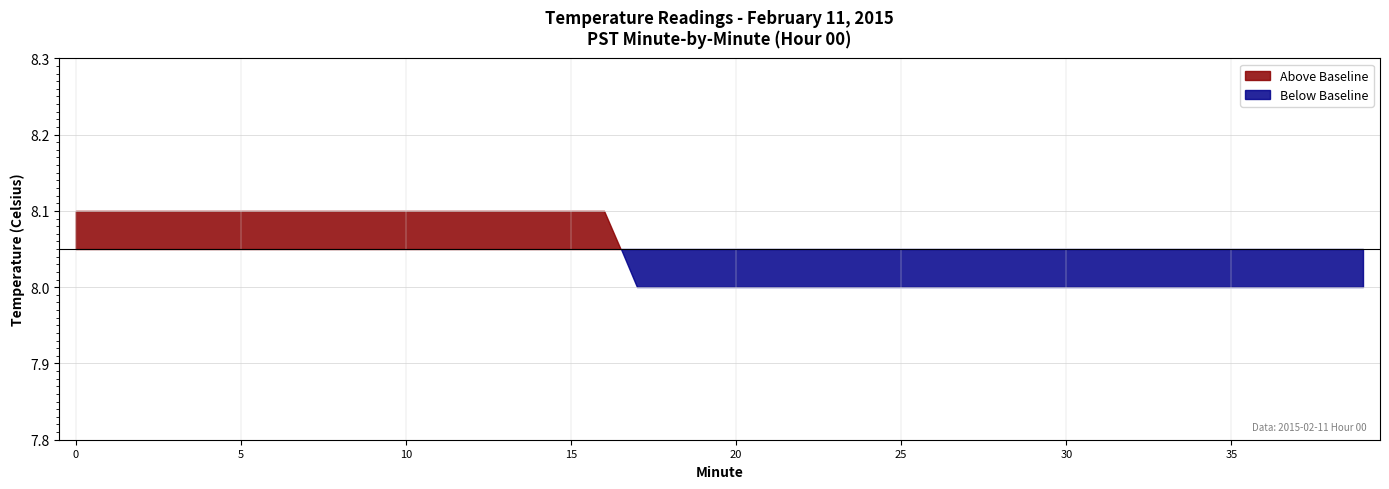

Reading left to right, extract all data points from this chart.

0=8.1	1=8.1	2=8.1	3=8.1	4=8.1	5=8.1	6=8.1	7=8.1	8=8.1	9=8.1	10=8.1	11=8.1	12=8.1	13=8.1	14=8.1	15=8.1	16=8.1	17=8.0	18=8.0	19=8.0	20=8.0	21=8.0	22=8.0	23=8.0	24=8.0	25=8.0	26=8.0	27=8.0	28=8.0	29=8.0	30=8.0	31=8.0	32=8.0	33=8.0	34=8.0	35=8.0	36=8.0	37=8.0	38=8.0	39=8.0